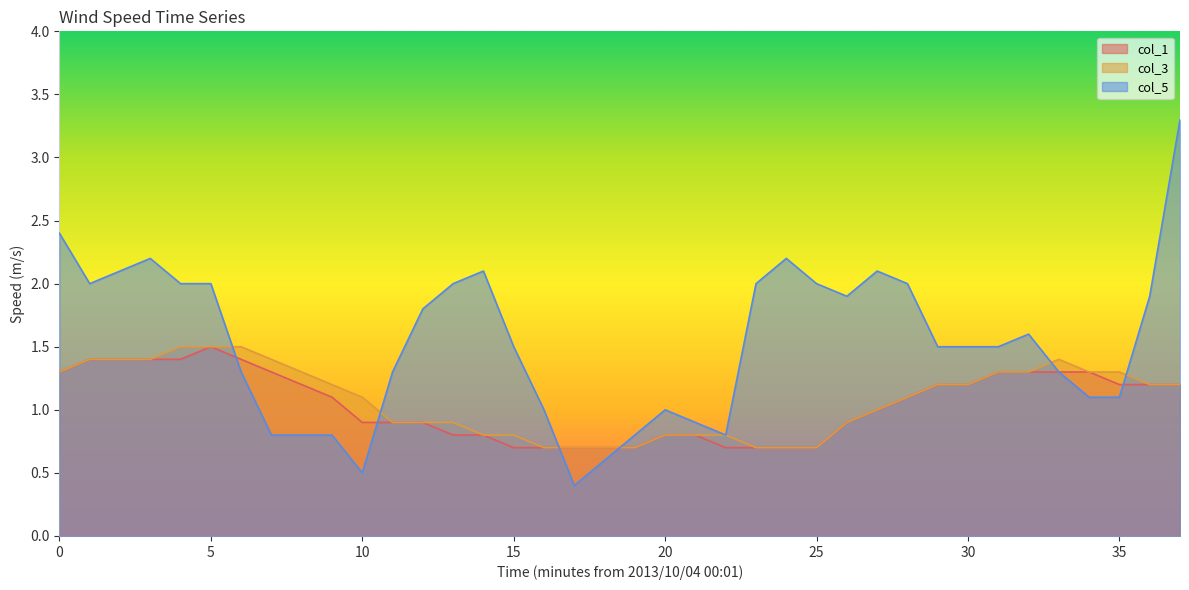

Which series ends up on top after the final intersection of col_3 and col_5?

col_5